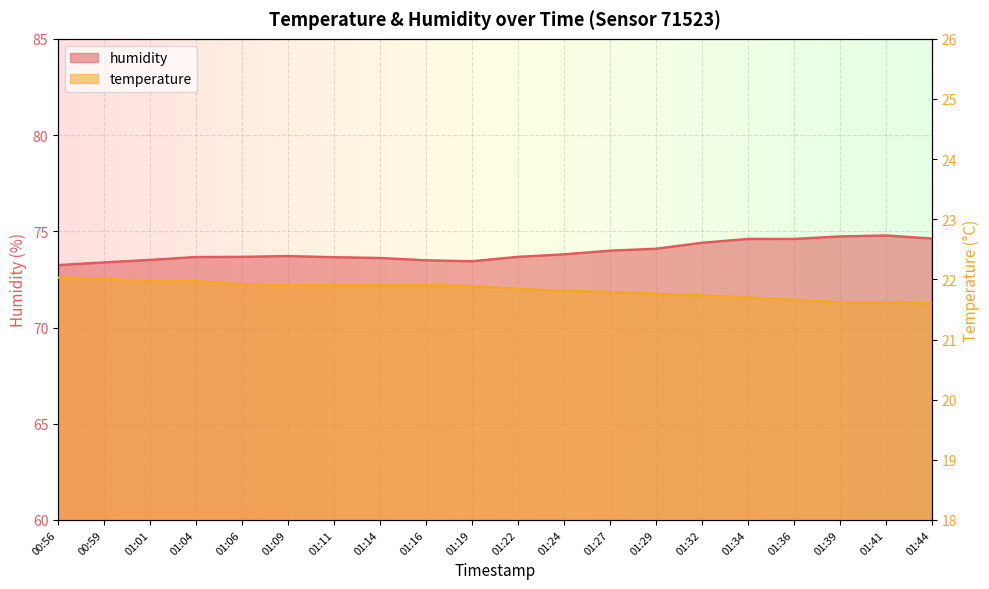

The temperature series shows 12.1 at 01:01. True or false?

False